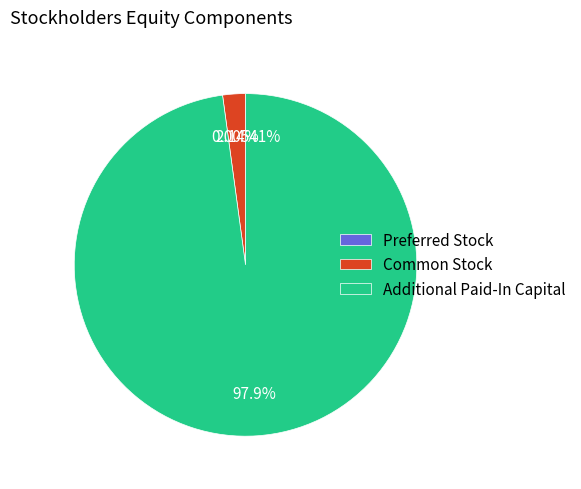

What is the ratio of the value at Additional Paid-In Capital to the value at Common Stock?

45.8